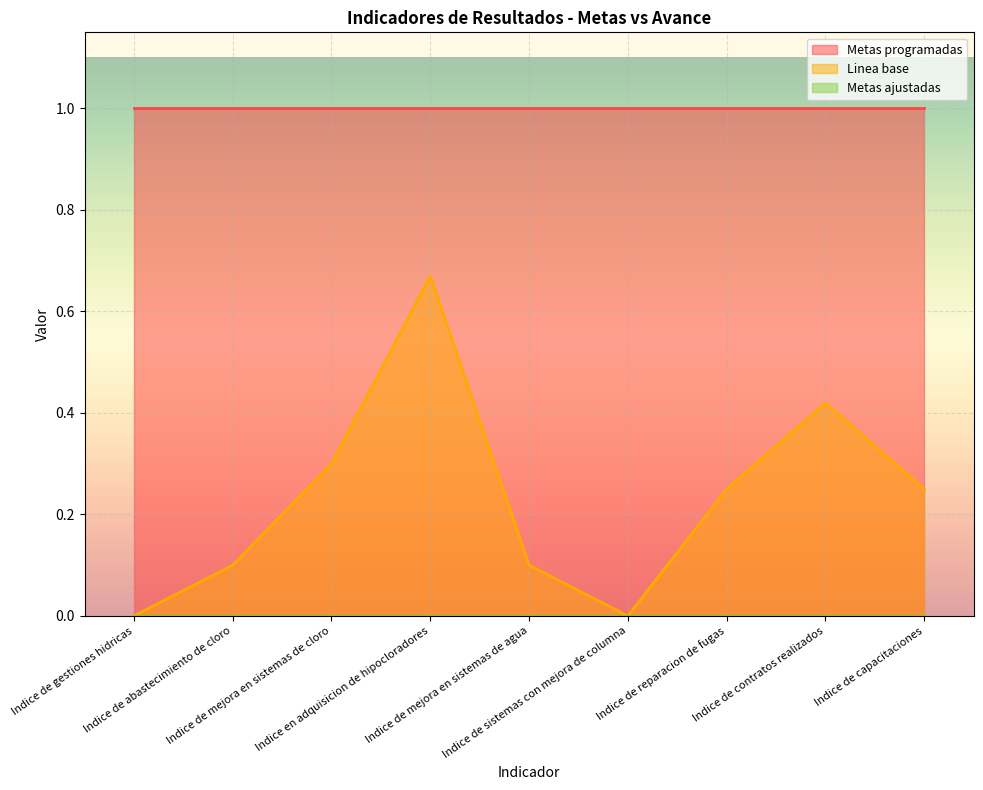

The Linea base series shows 0.4 at Indice de sistemas con mejora de columna. True or false?

False